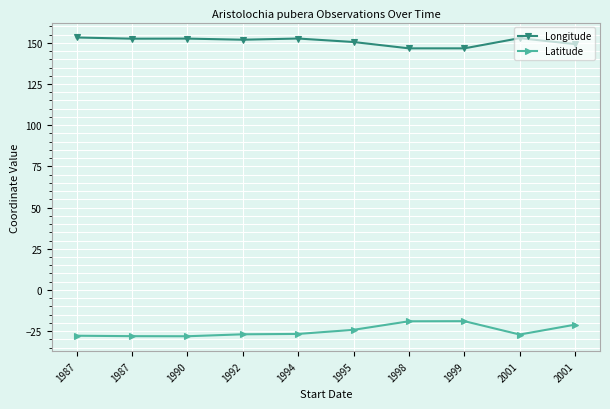

Where does the Longitude series first go above 152?

1987